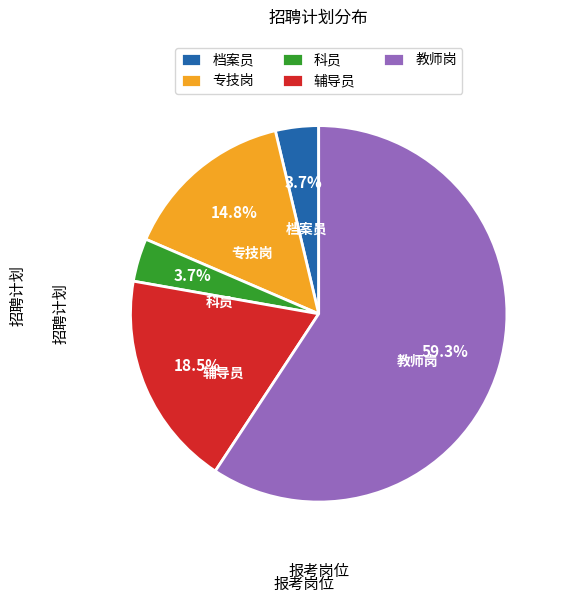

Does 专技岗 represent more than half of the total?

No